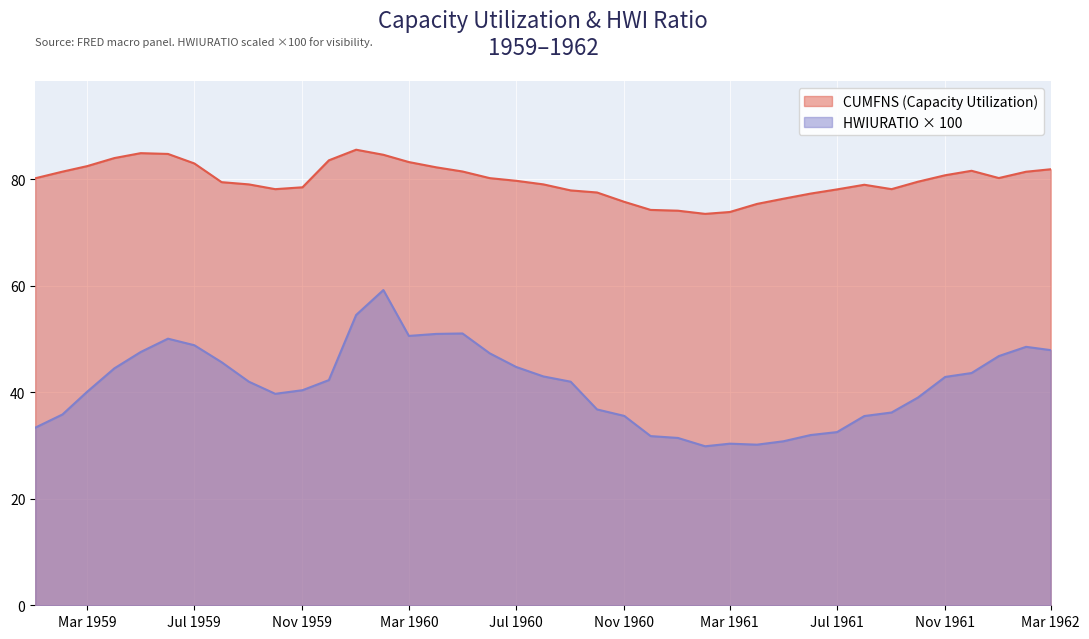

What is the approximate value of CUMFNS at 2/1/1961?

73.5